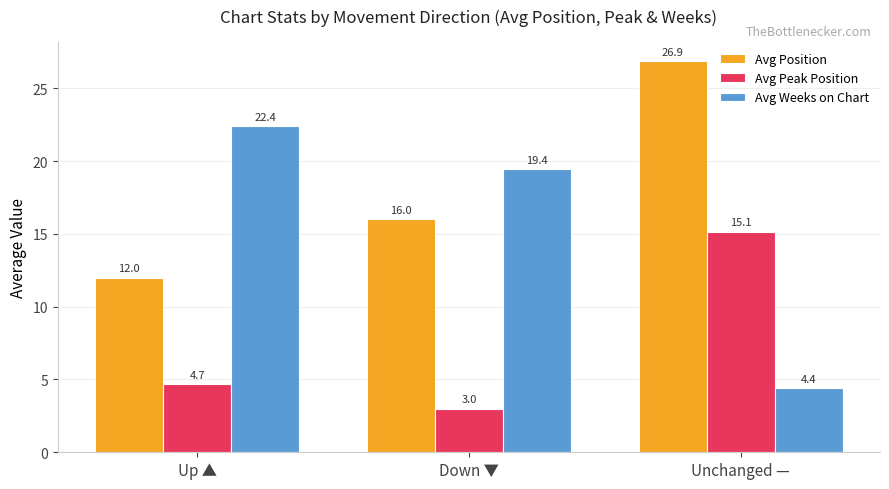

The value of Avg Peak Position at Down ▼ is 3.0. True or false?

True